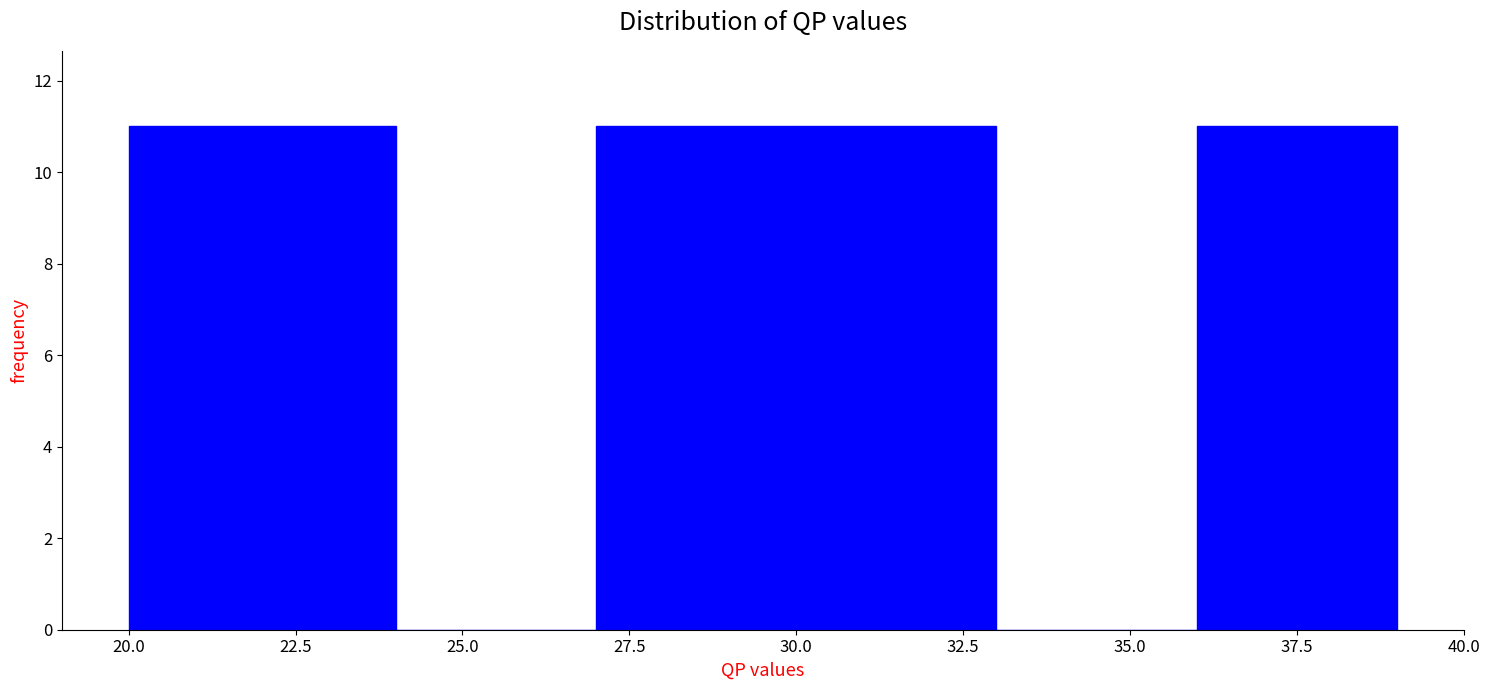

Reading left to right, list every bar in this chart as the range it spans on the x-axis followed by its height. The values are not printed on the chart, so give them approximately, as read against the axis.

20 to 24: 11
24 to 27: 0
27 to 30: 11
30 to 33: 11
33 to 36: 0
36 to 39: 11